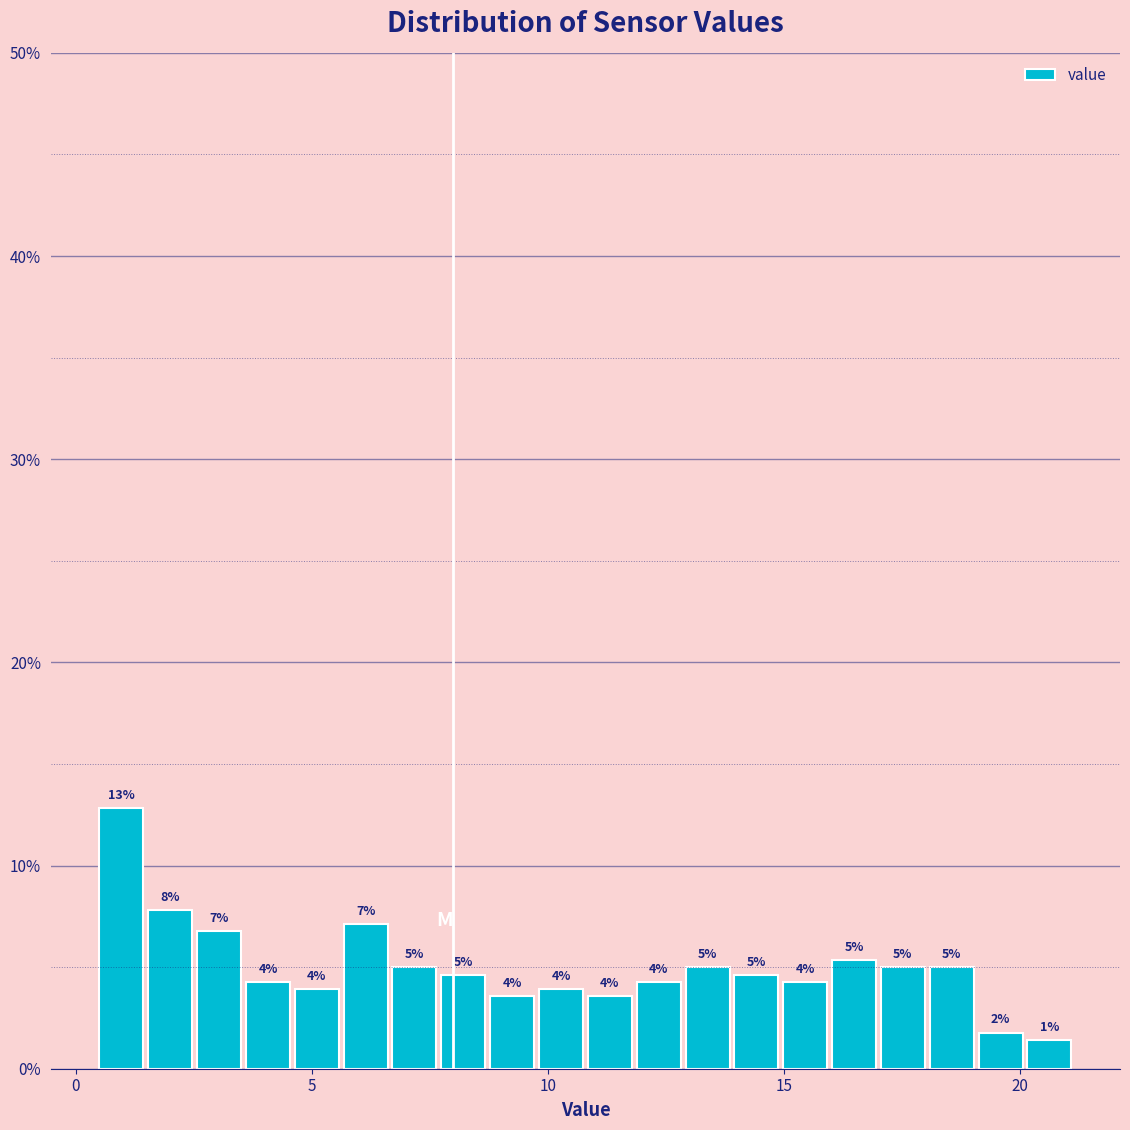

Around what value on the x-axis is the tallest bar? Give the approximate position of its centre, as read against the axis.

1.0